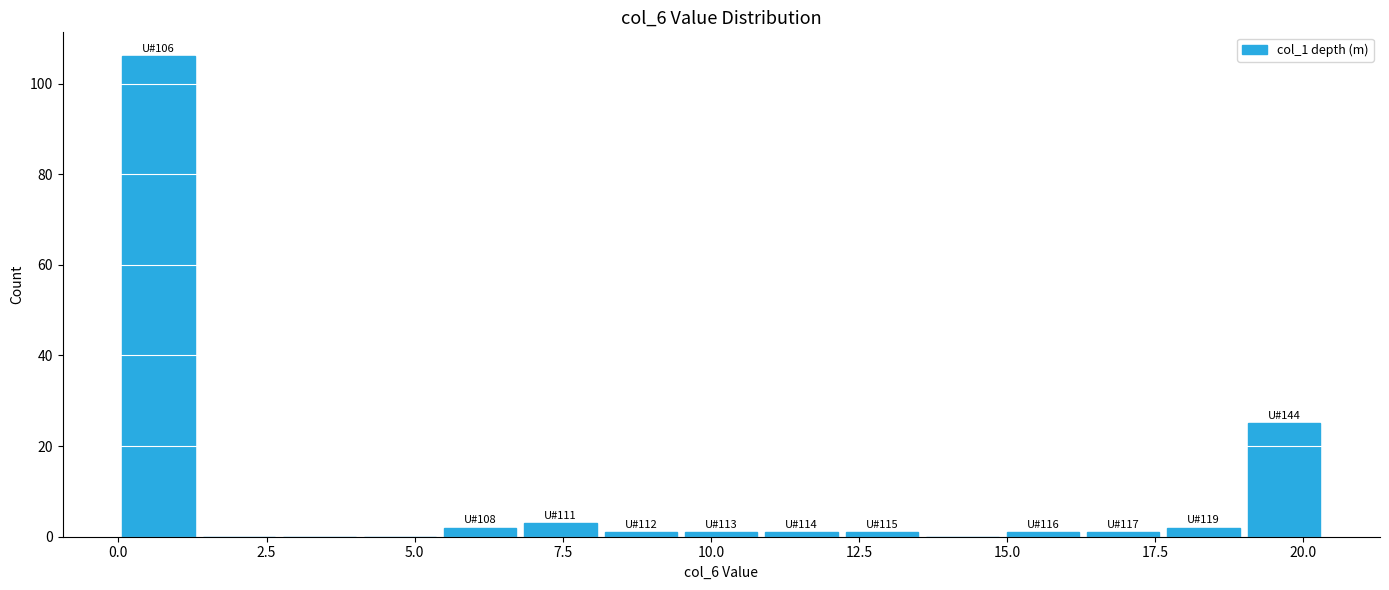

Read against the x-axis, roughly where is the centre of the tallest bar?

0.5